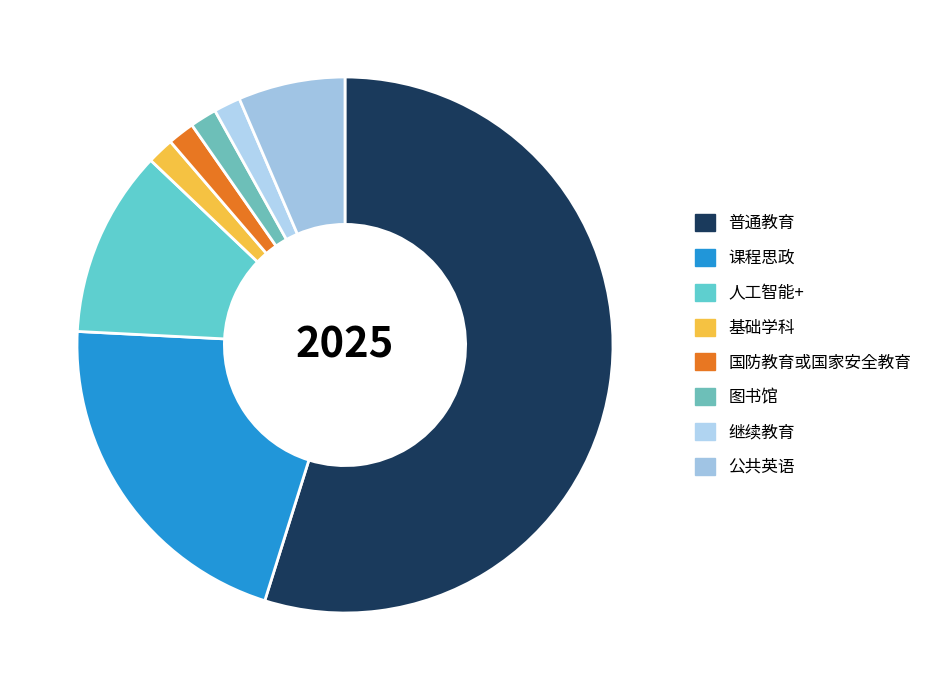

What is the smallest slice in the pie chart?

基础学科